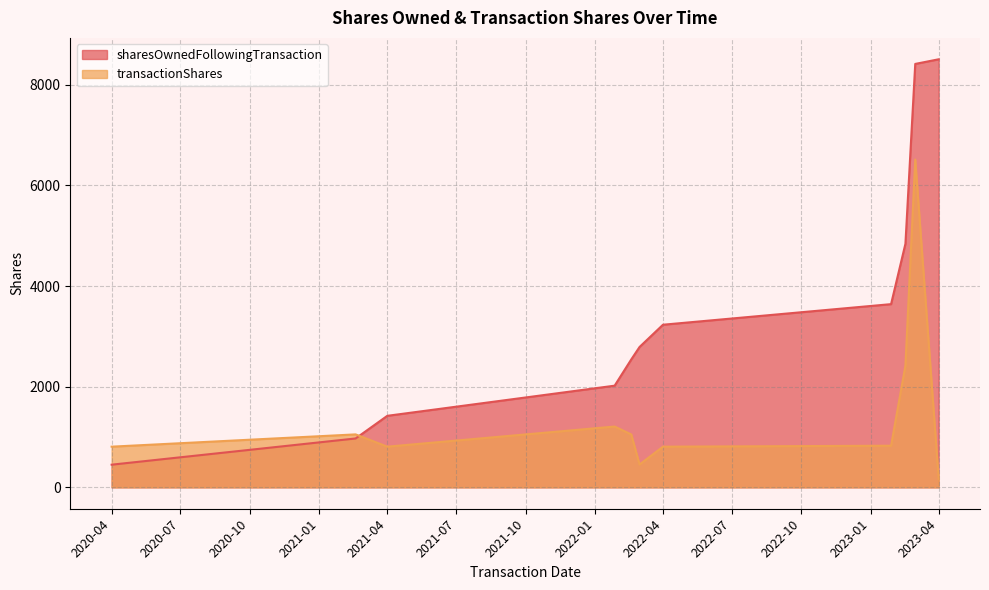

Does the chart have visible grid lines?

Yes